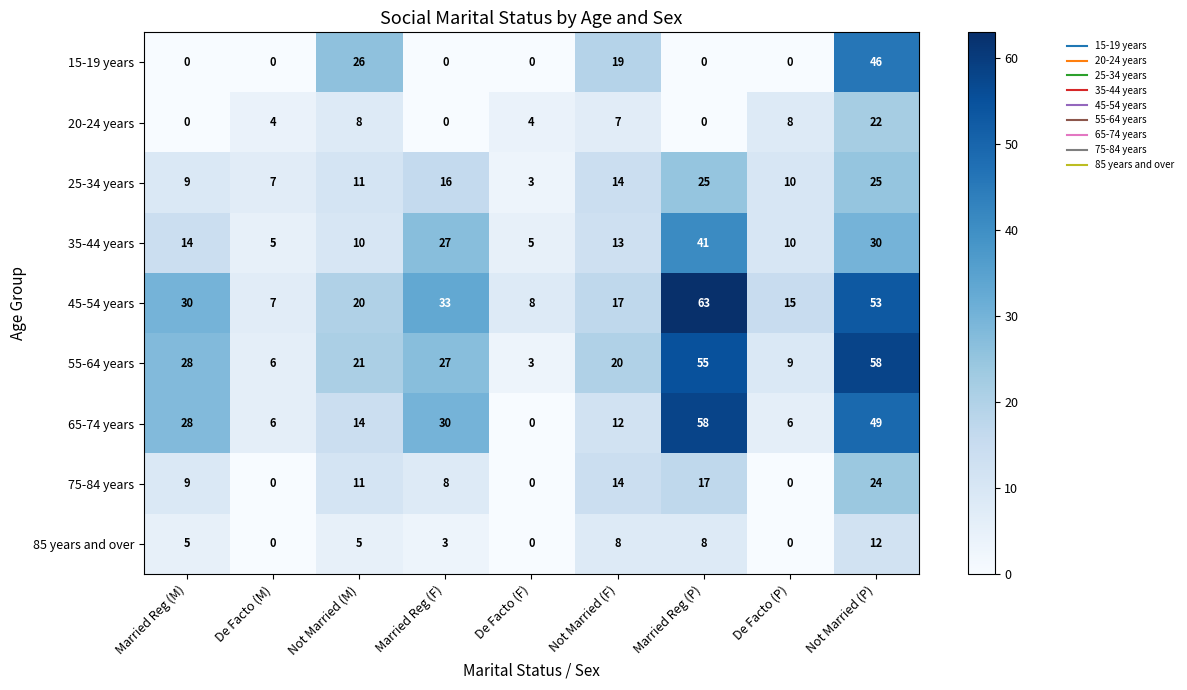

Between De Facto (M) and De Facto (F), which series saw the biggest shift?

65-74 years